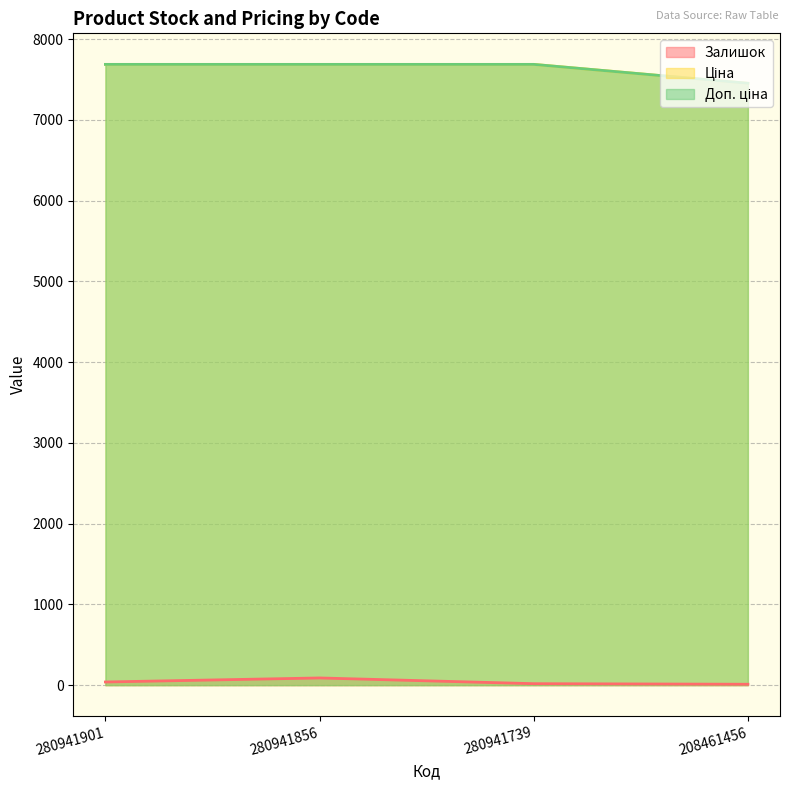

At which label does Доп. ціна reach its minimum?

208461456